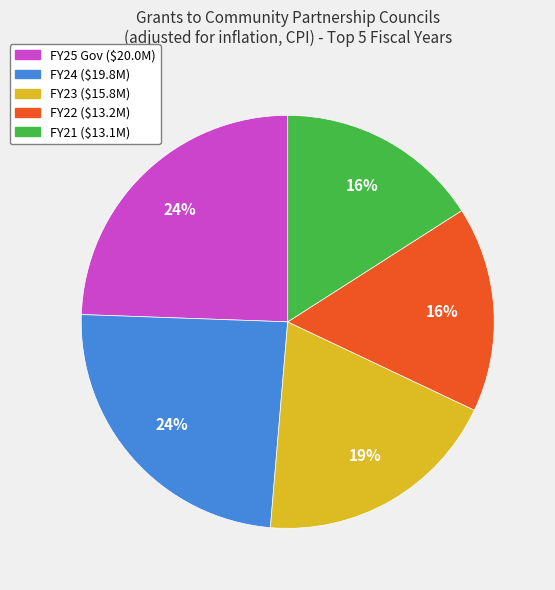

Between FY24 and FY23, which is larger?

FY24